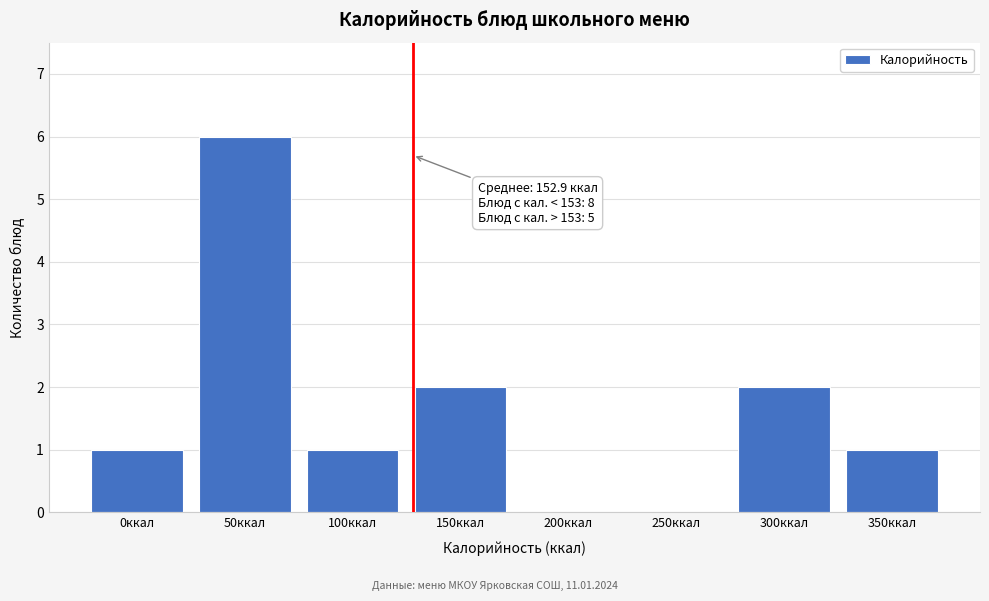

Reading left to right, transcribe all the data shown in this chart.

0ккал=1	50ккал=6	100ккал=1	150ккал=2	200ккал=0	250ккал=0	300ккал=2	350ккал=1